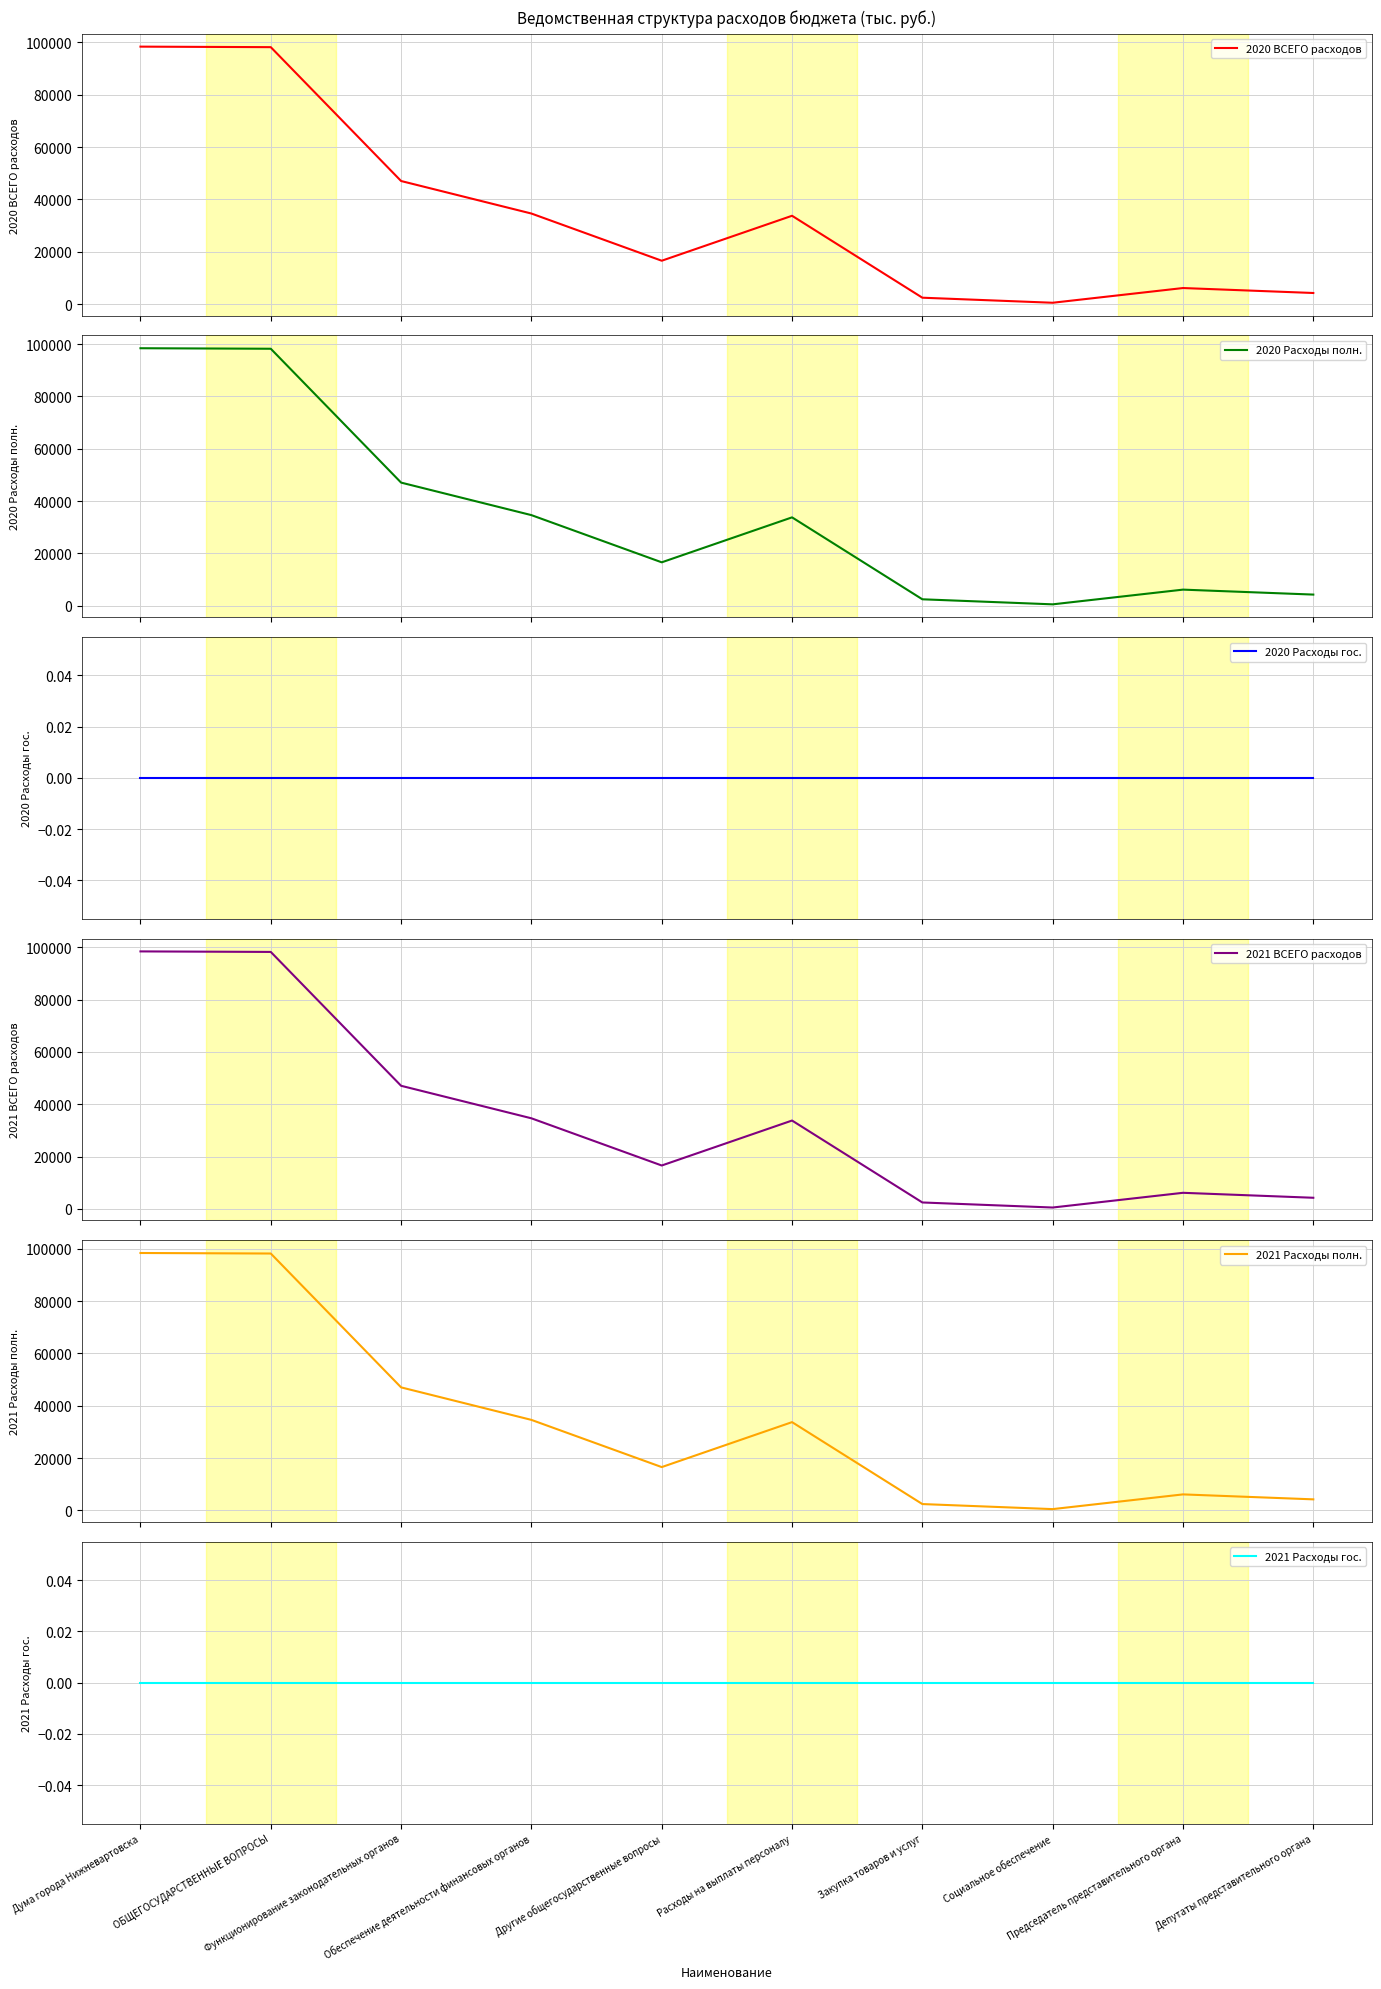

Between Расходы на выплаты персоналу and Председатель представительного органа, which series saw the biggest shift?

2020 ВСЕГО расходов